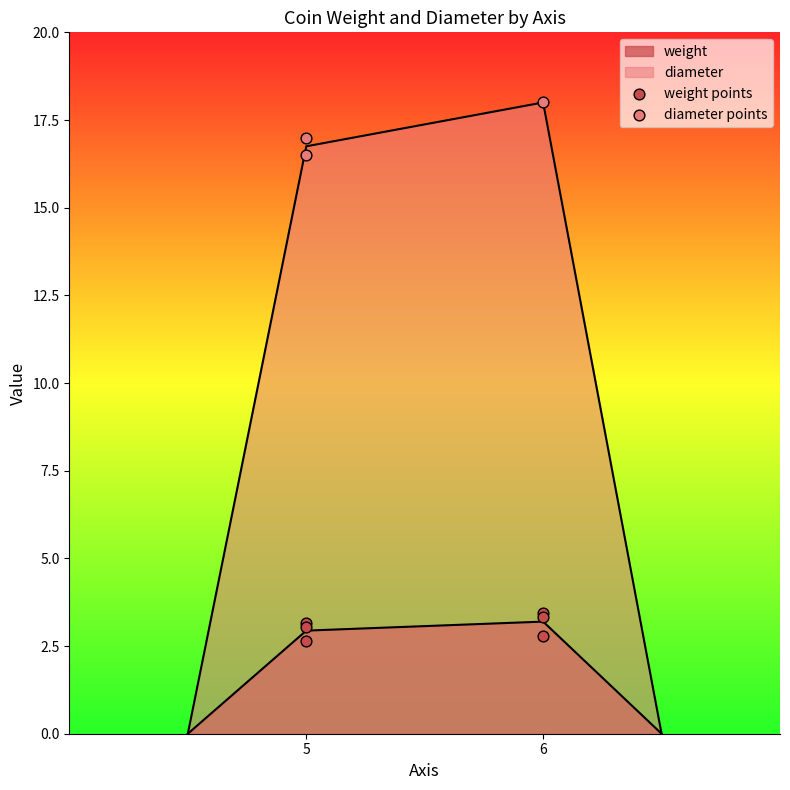

Approximately how many times larger is the value at 6 compared to 6?

1.2